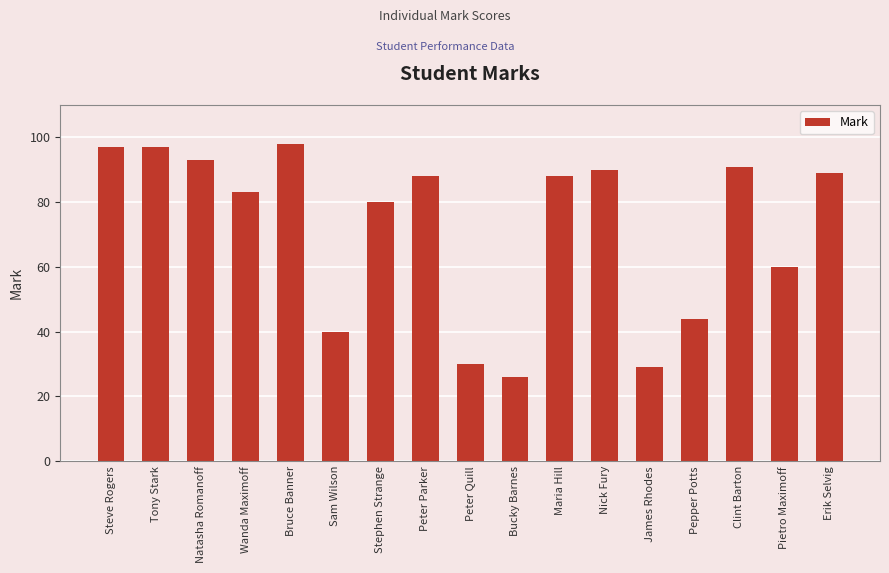

At which label does the data first exceed 88?

Steve Rogers